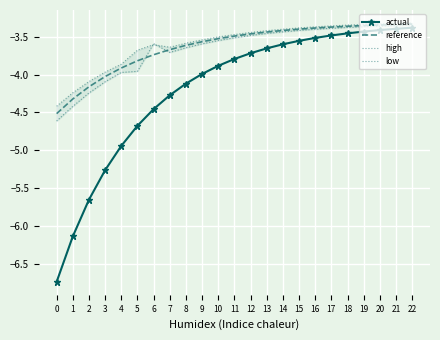

The value of high at 21 is -3.3. True or false?

True